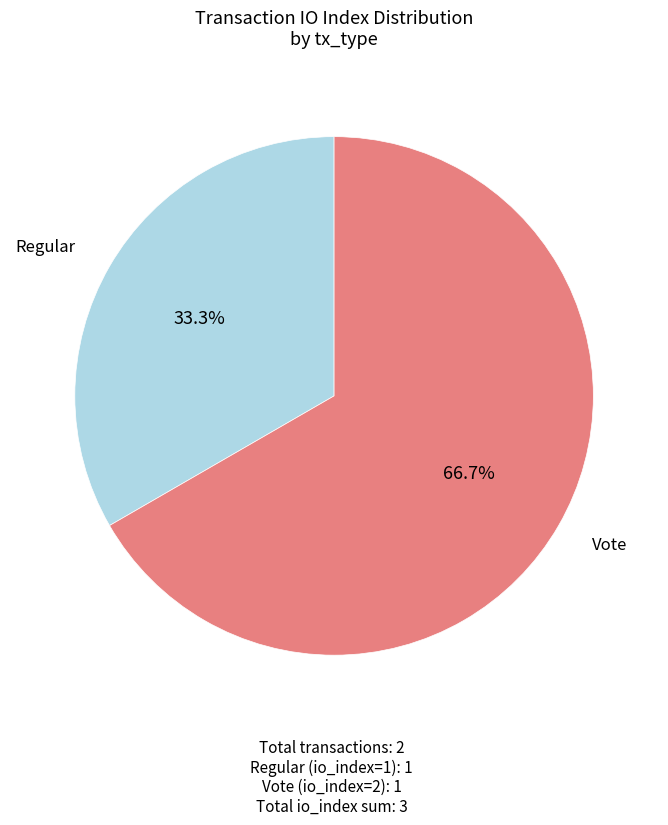

To the nearest percent, what is the difference between the largest and smallest slice percentages?

33%